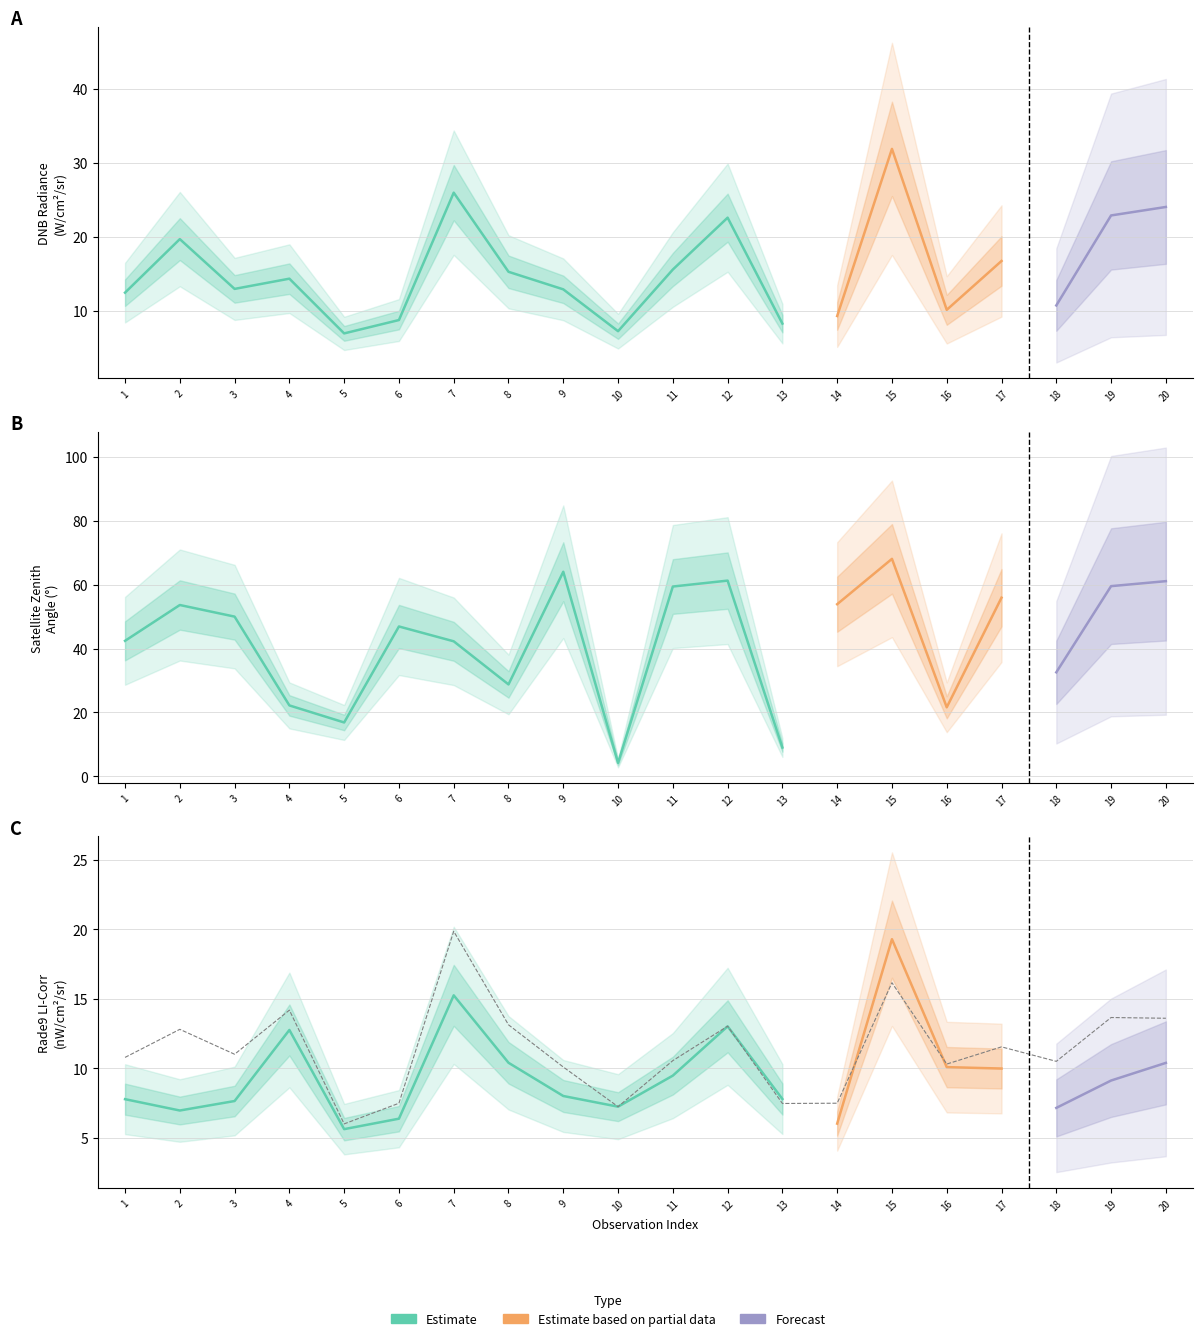

At which category is the sum across all series the highest?

15